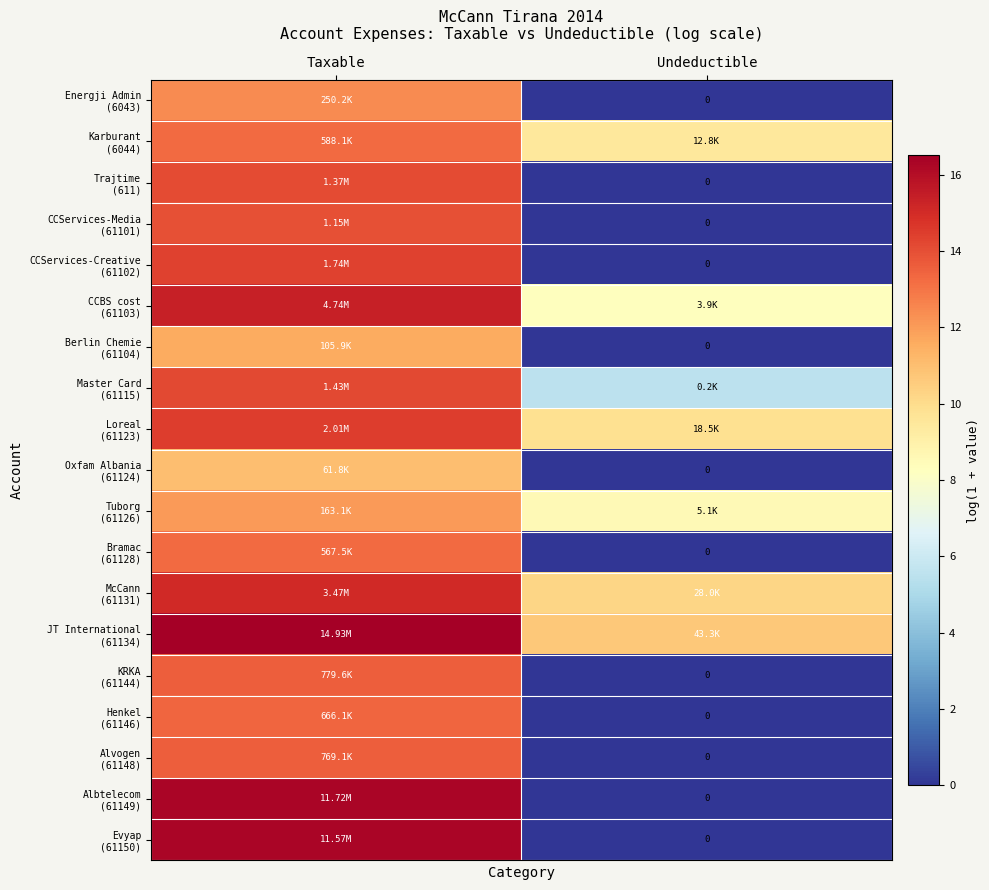

The value of McCann (61131) at Taxable is 8.9. True or false?

False